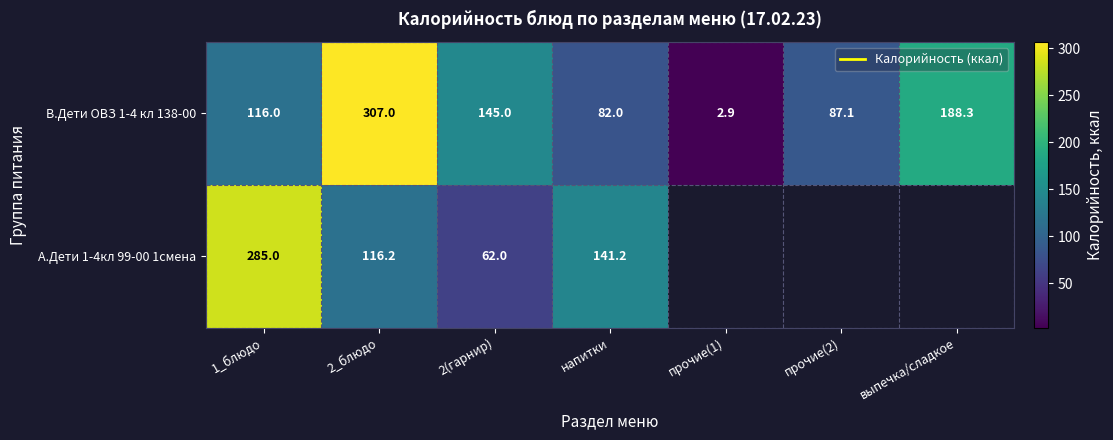

What is the sum of the В.Дети ОВЗ 1-4 кл 138-00 values at 2(гарнир) and 1_блюдо?

261.0